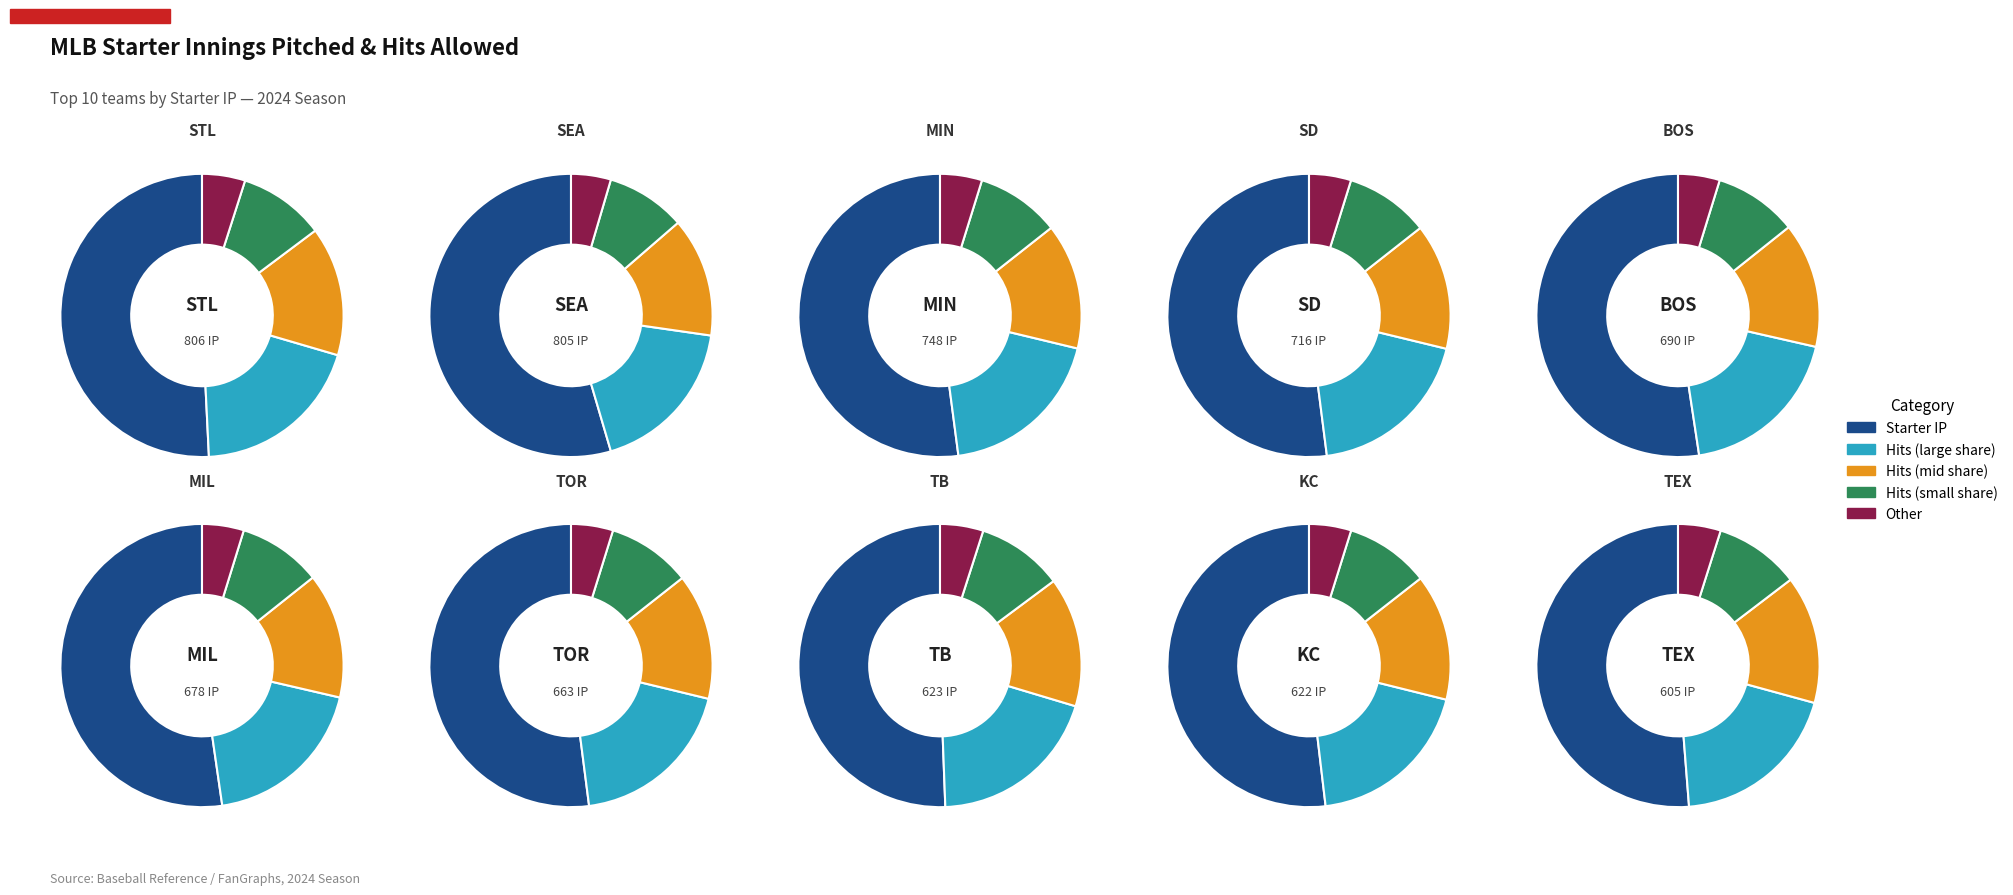

Between 3 and 6, which is larger?

3